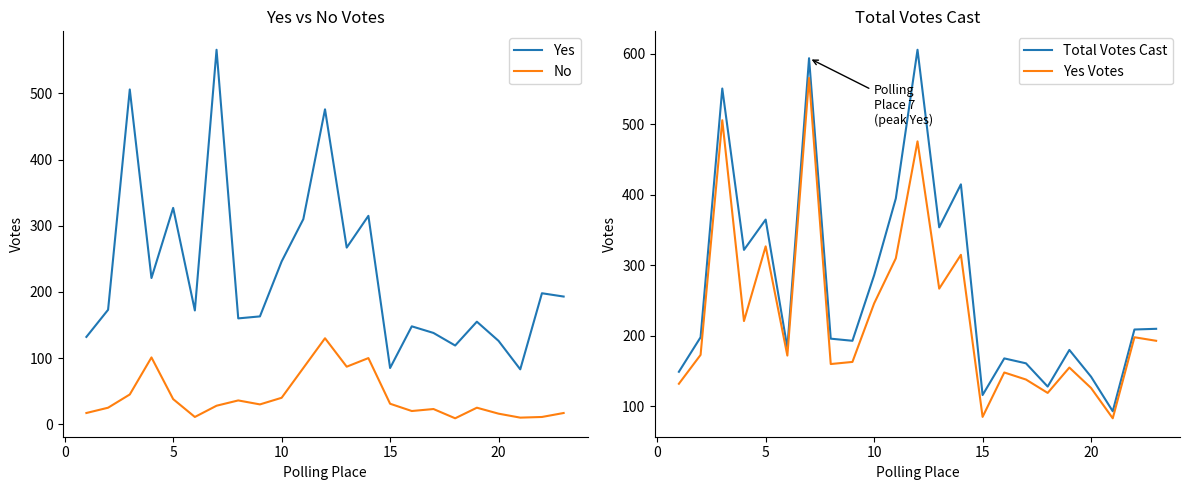

What are all the series names shown in the legend?

Yes, No, Total Votes Cast, Yes Votes